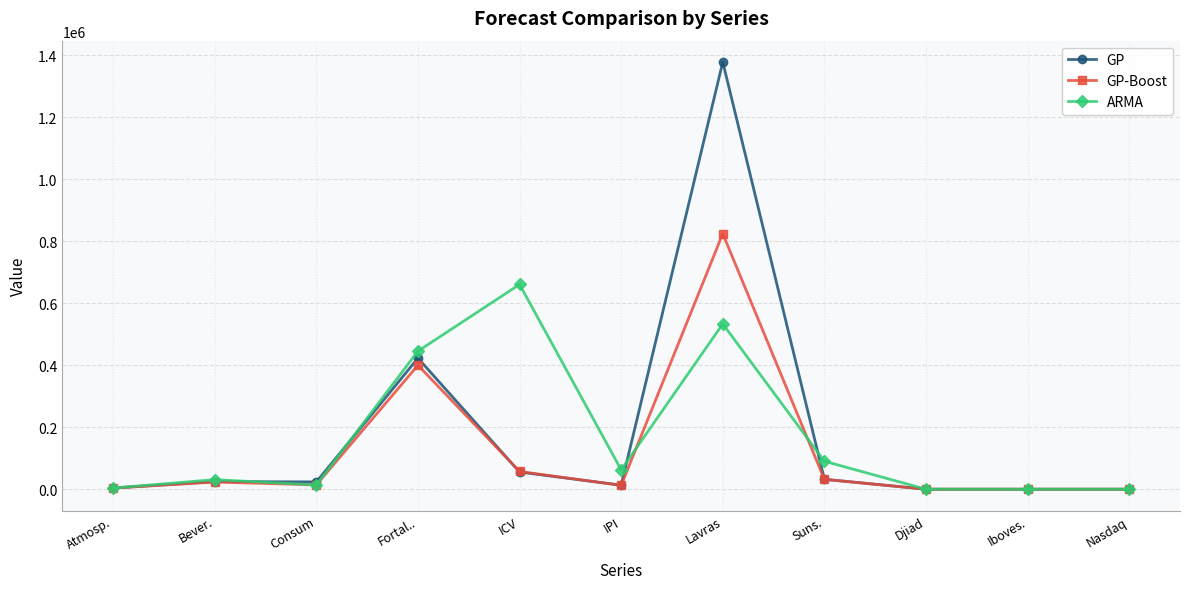

What is the total value across all series at Suns.?

154231